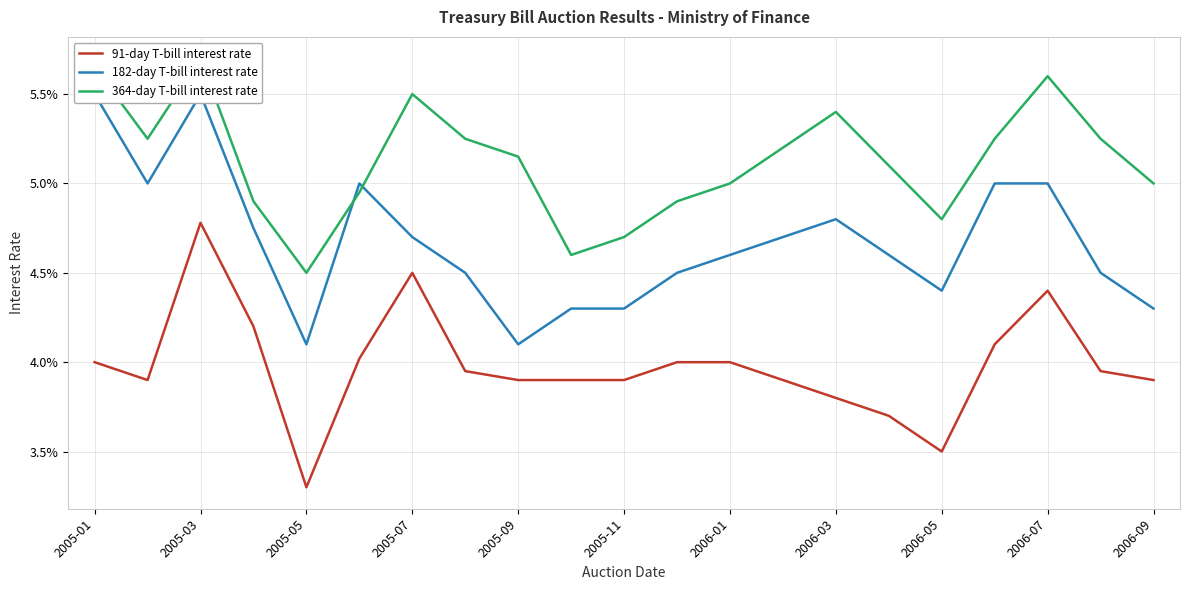

True or false: 91-day T-bill interest rate and 364-day T-bill interest rate cross at least once.

False